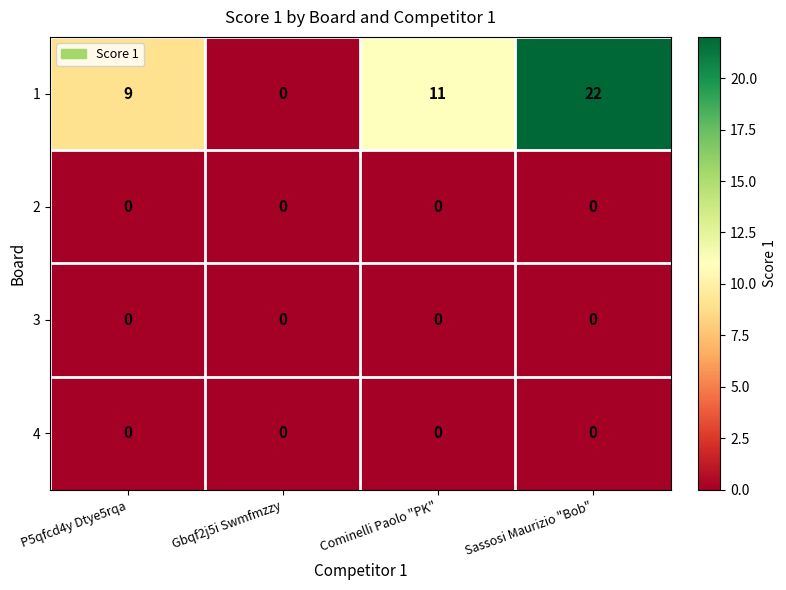

Is it true that 1 equals 9 at P5qfcd4y Dtye5rqa?

True